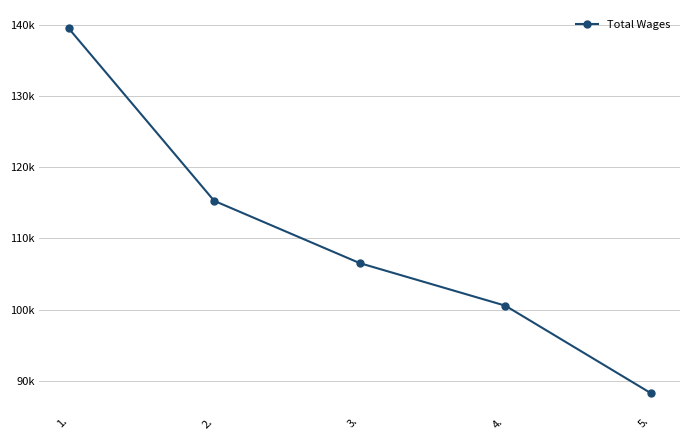

Does the chart have visible grid lines?

Yes